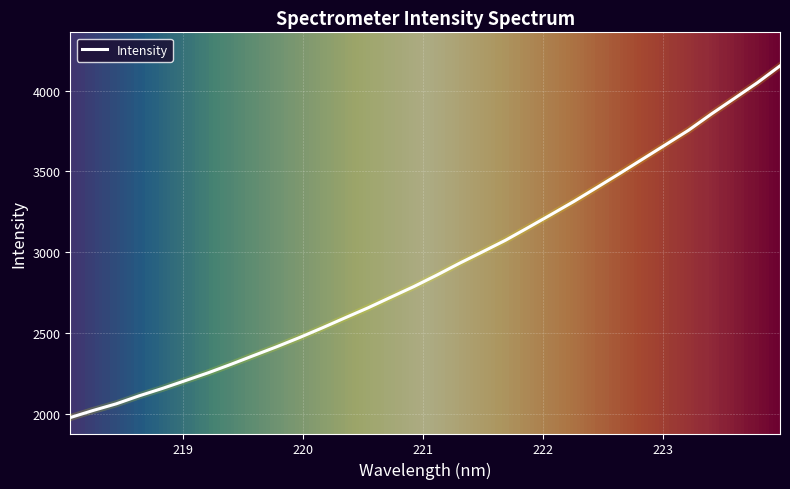

What is the difference between the maximum and minimum values?

2177.7